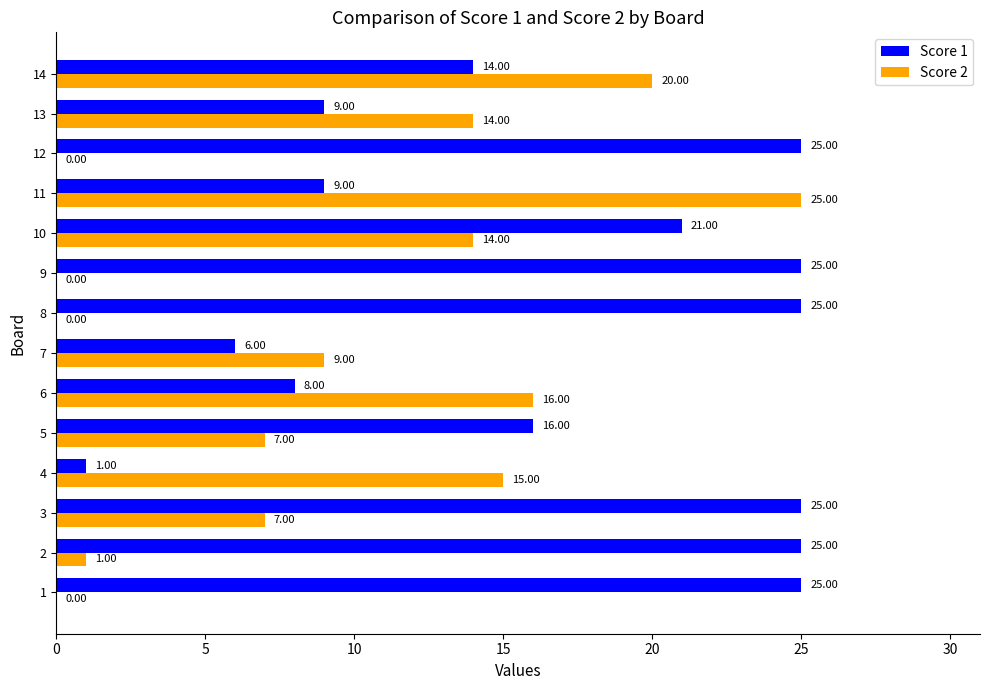

Is the value of Score 1 at 8 greater than the value of Score 2 at 1?

Yes